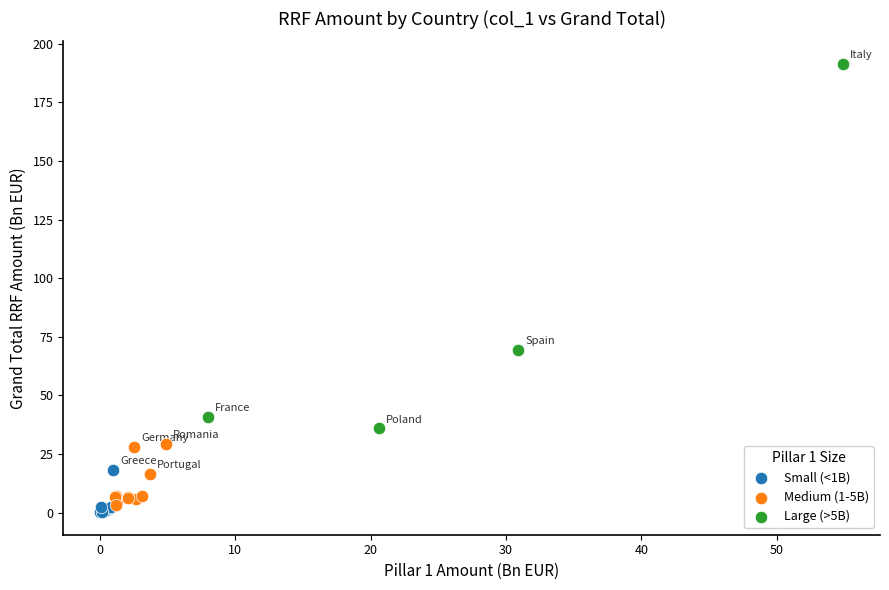

What are all the series names shown in the legend?

Small (<1B), Medium (1-5B), Large (>5B)